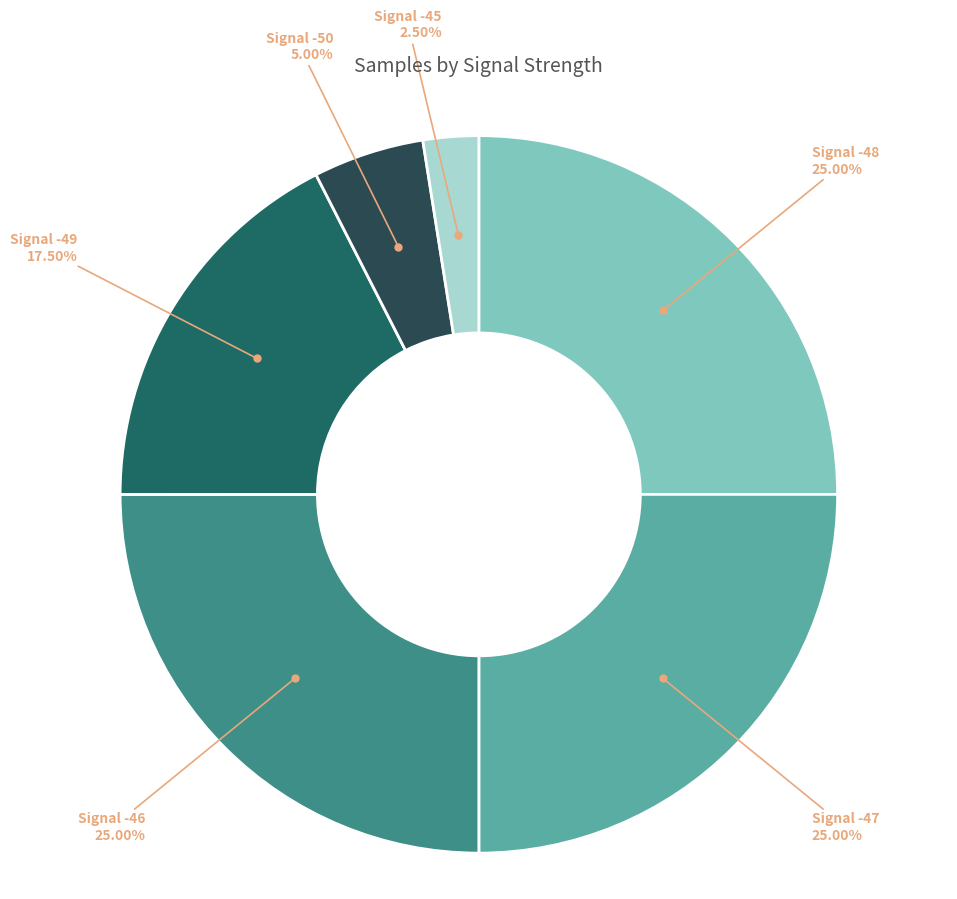

Is there any slice that represents more than half of the pie?

No